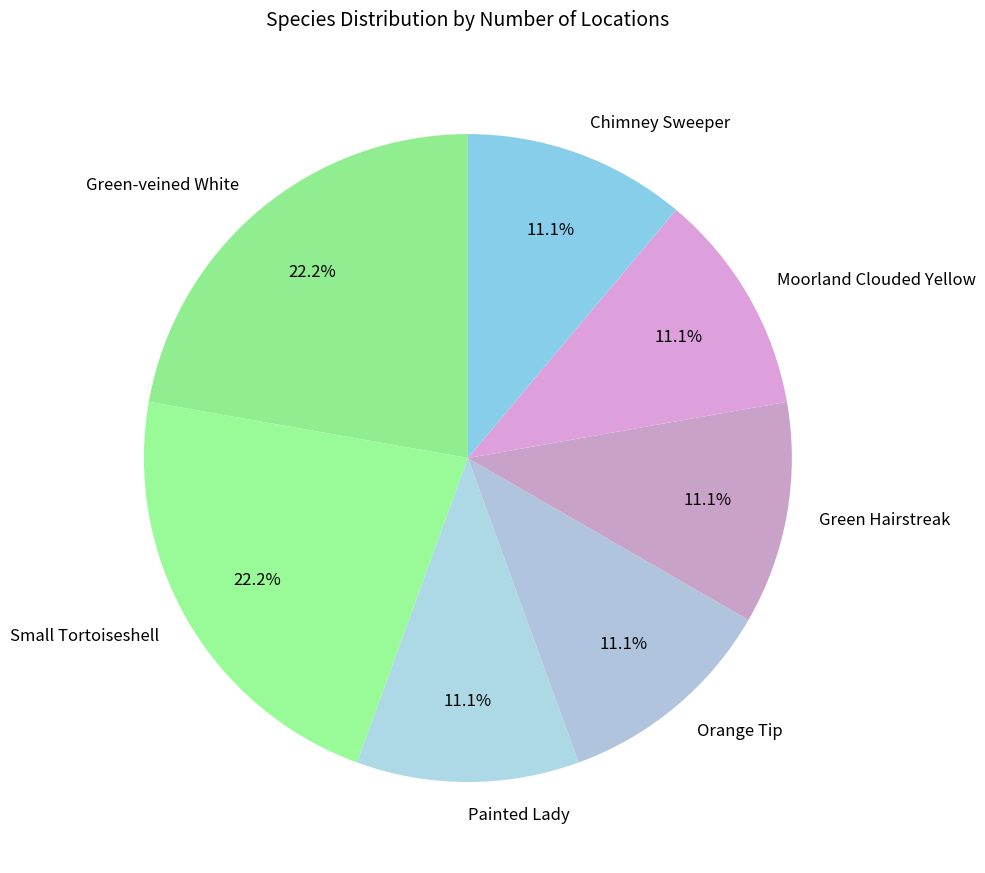

Which has a higher value, Green Hairstreak or Green-veined White?

Green-veined White